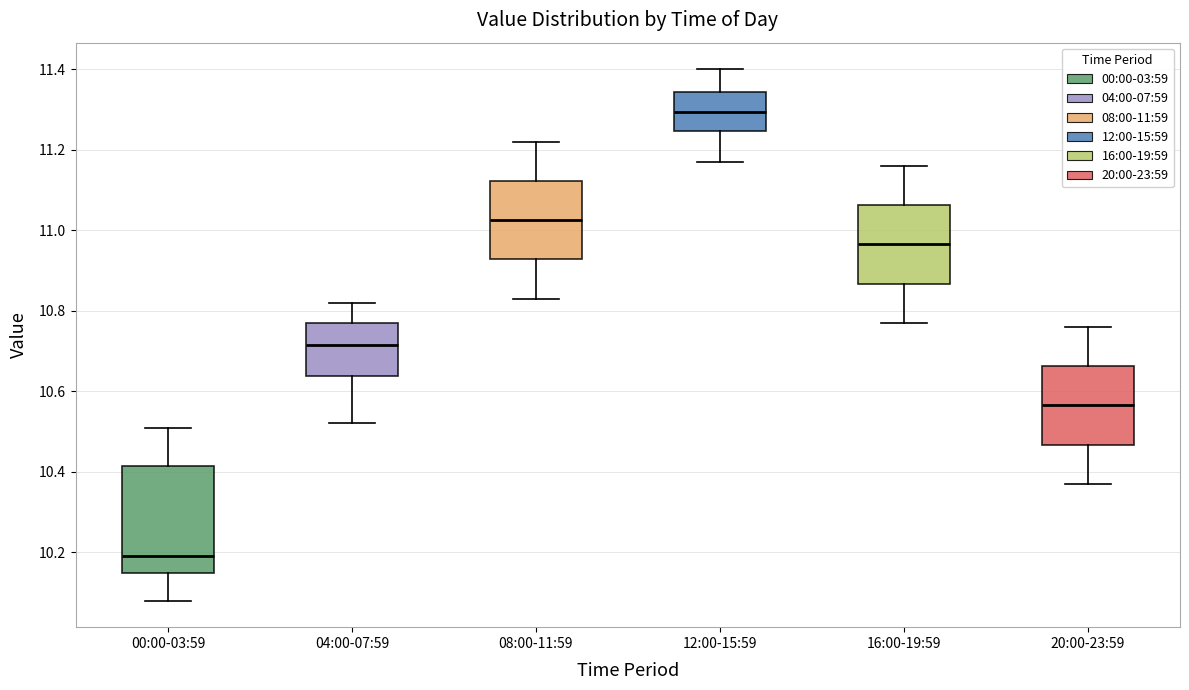

Reading left to right, read every box against the y-axis: the position of its median line, the range the box covers, and the ends of its whiskers. The values are not printed on the chart, so give them approximately, as read against the axis.

00:00-03:59: median 10.20, box 10.14 to 10.42, whiskers 10.08 to 10.52
04:00-07:59: median 10.72, box 10.64 to 10.78, whiskers 10.52 to 10.82
08:00-11:59: median 11.02, box 10.92 to 11.12, whiskers 10.84 to 11.22
12:00-15:59: median 11.30, box 11.24 to 11.34, whiskers 11.18 to 11.40
16:00-19:59: median 10.96, box 10.86 to 11.06, whiskers 10.78 to 11.16
20:00-23:59: median 10.56, box 10.46 to 10.66, whiskers 10.38 to 10.76